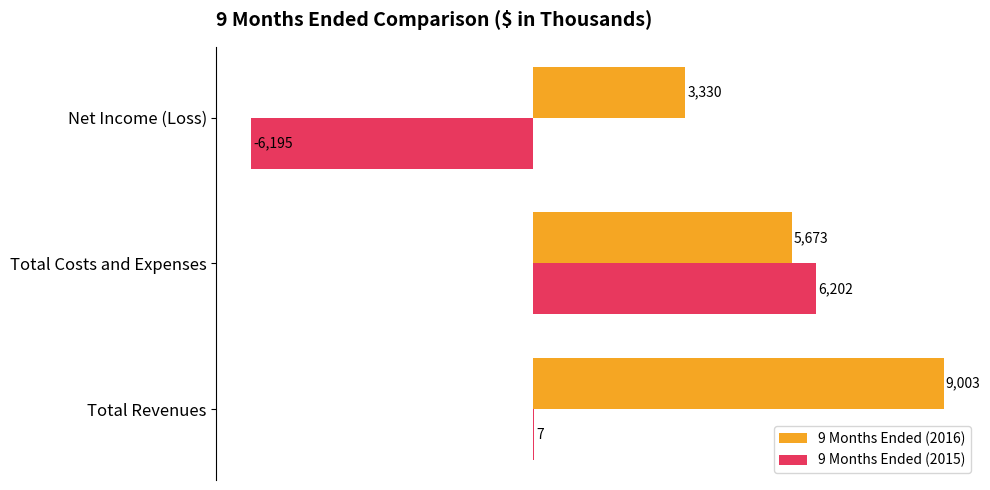

At which category is the sum across all series the highest?

Total Costs and Expenses